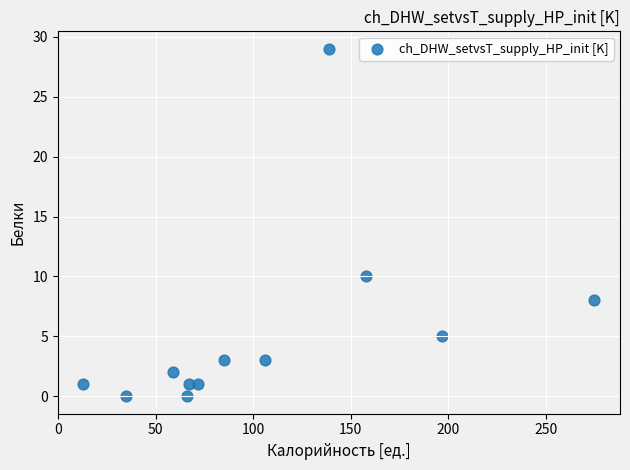

What Y value in the scatter plot is closest to 14?

10